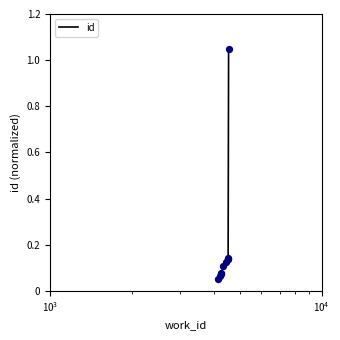

What is the difference between the maximum and minimum values?

1.0